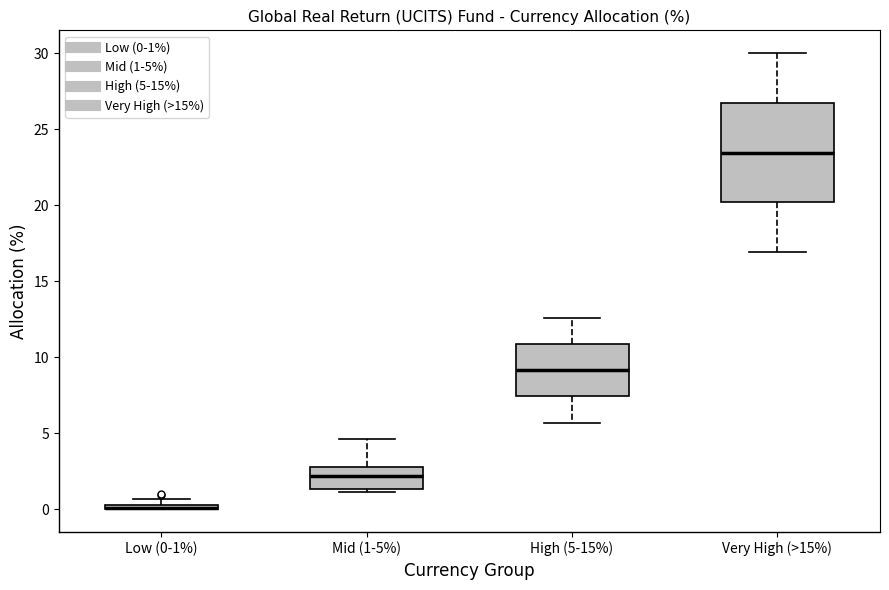

Where does the lower whisker of the box for High (5-15%) end on the y-axis? The values are not printed on the chart, so give them approximately, as read against the axis.

5.5